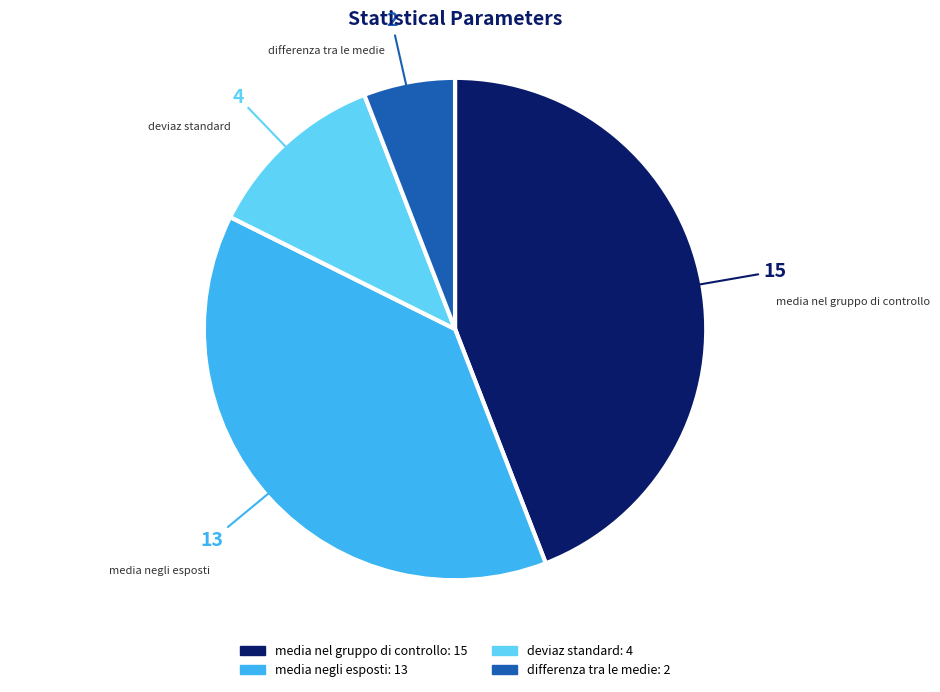

Is it true that media nel gruppo di controllo is 44% of the pie?

True